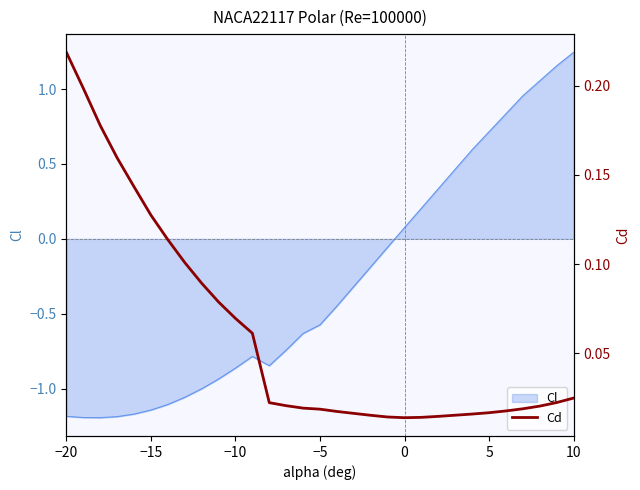

True or false: Cl has a value of 0.1 at 0.

True